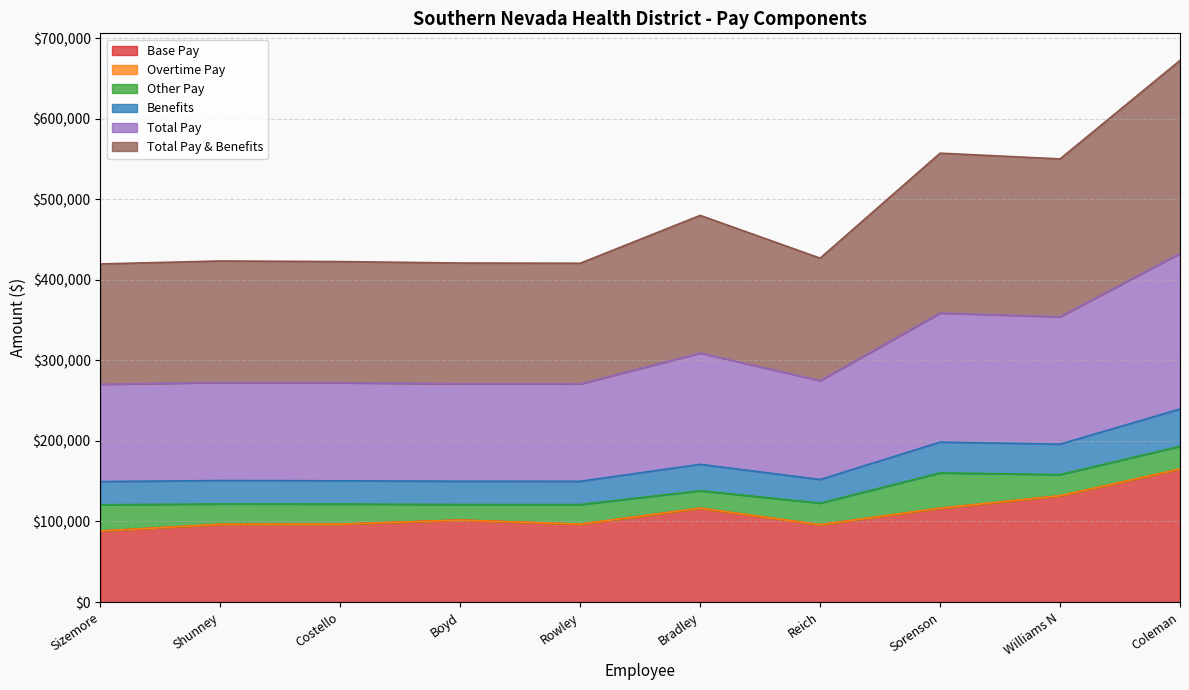

True or false: Benefits and Base Pay cross at least once.

False